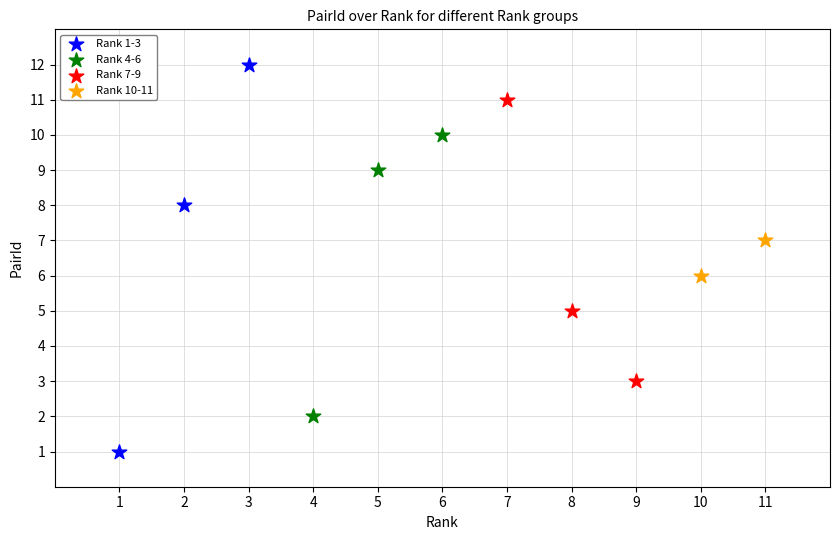

Which series reaches the maximum Y coordinate?

Rank 1-3